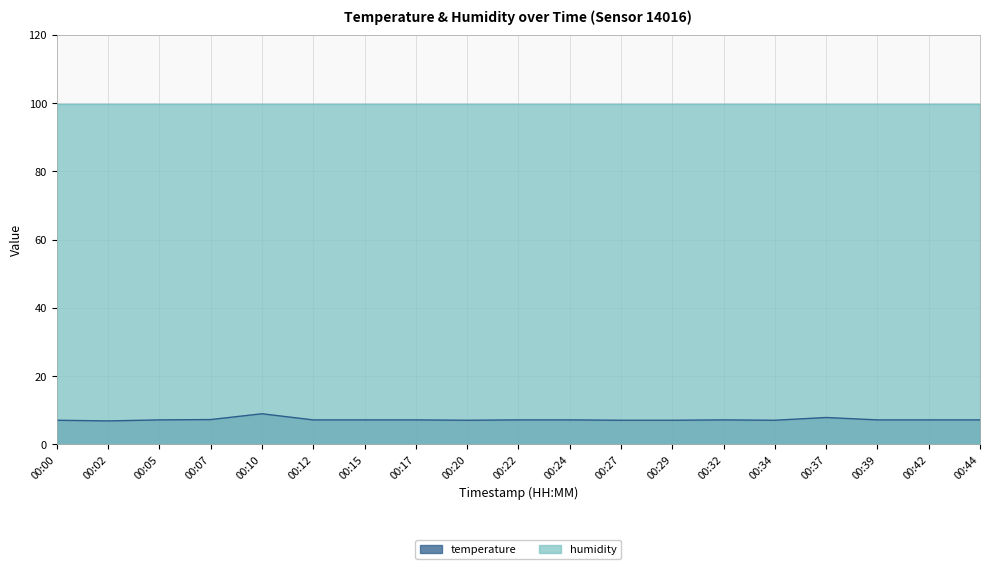

At which category does the chart reach its peak across all series?

00:10